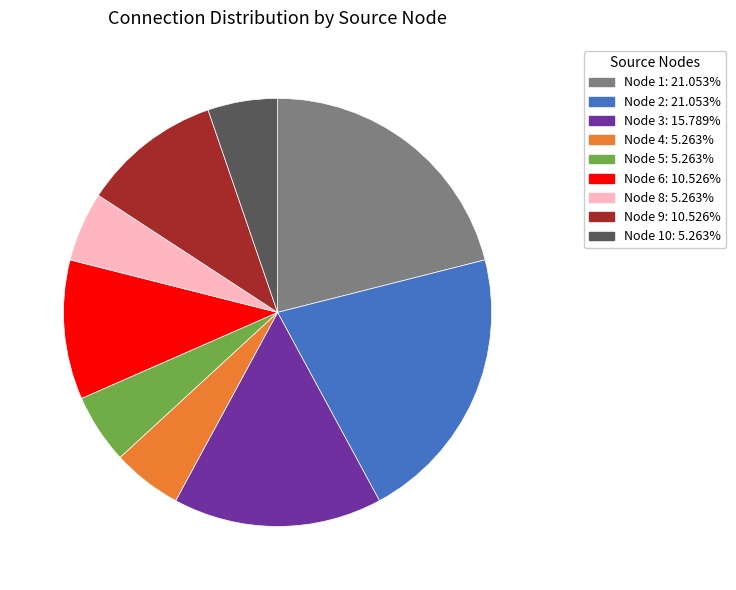

Combined, do Node 3: 15.789% and Node 2: 21.053% account for over 50%?

No